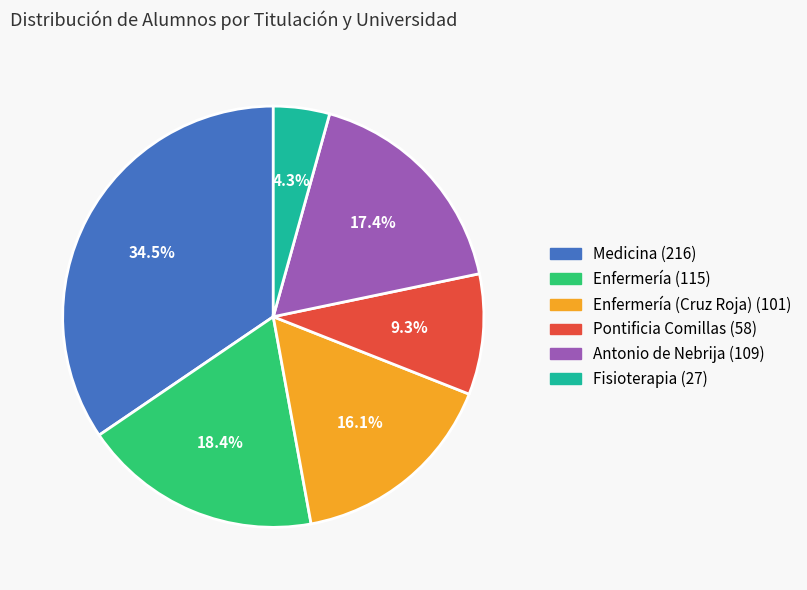

Is there a majority slice in this chart?

No